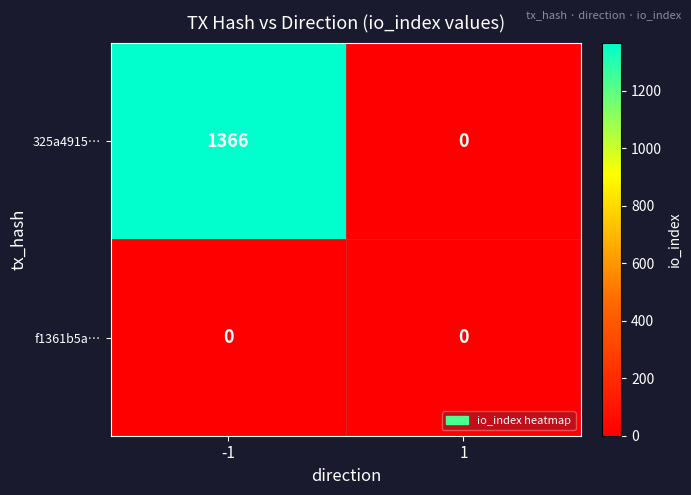

Which label corresponds to the largest value in the chart?

-1